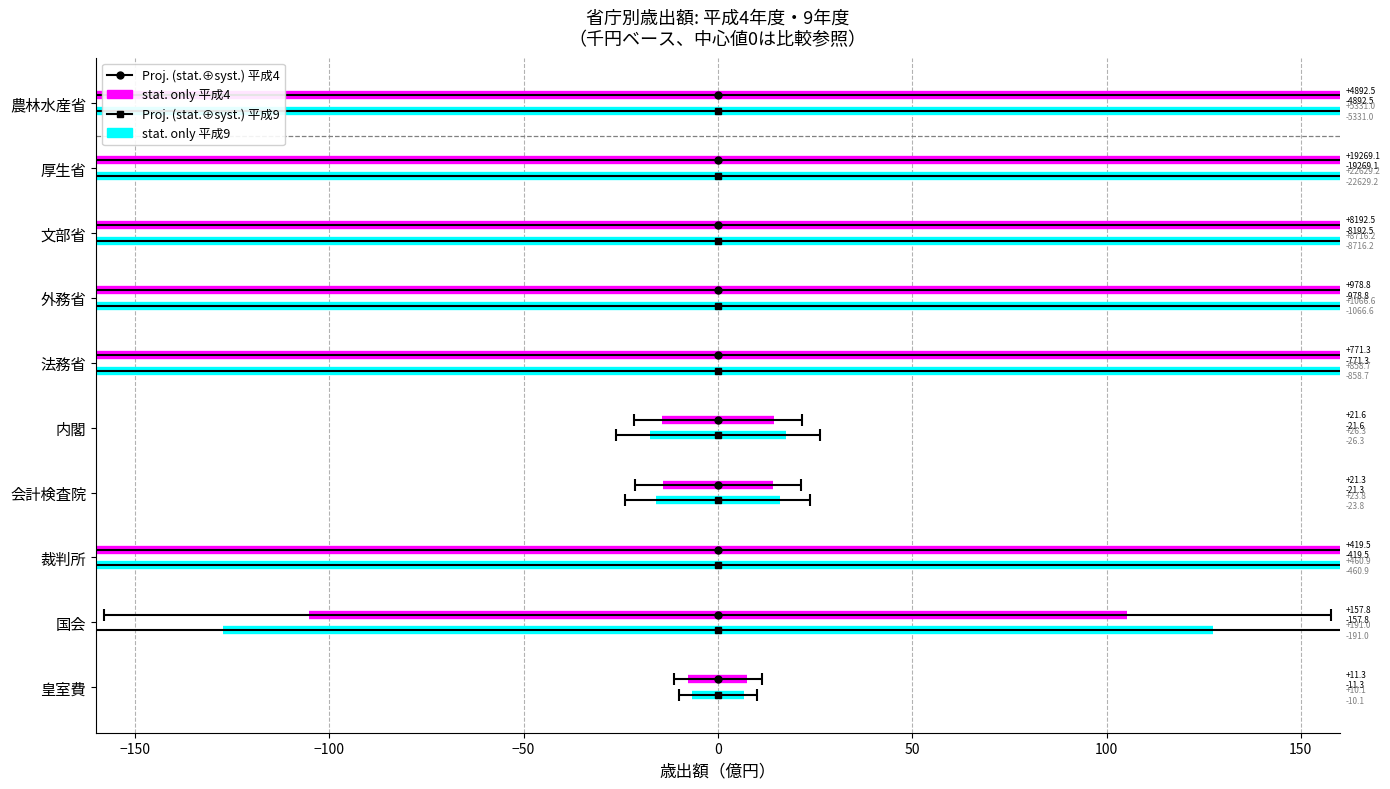

What is the average value of the 平成9年度 stat. only series?

-0.1